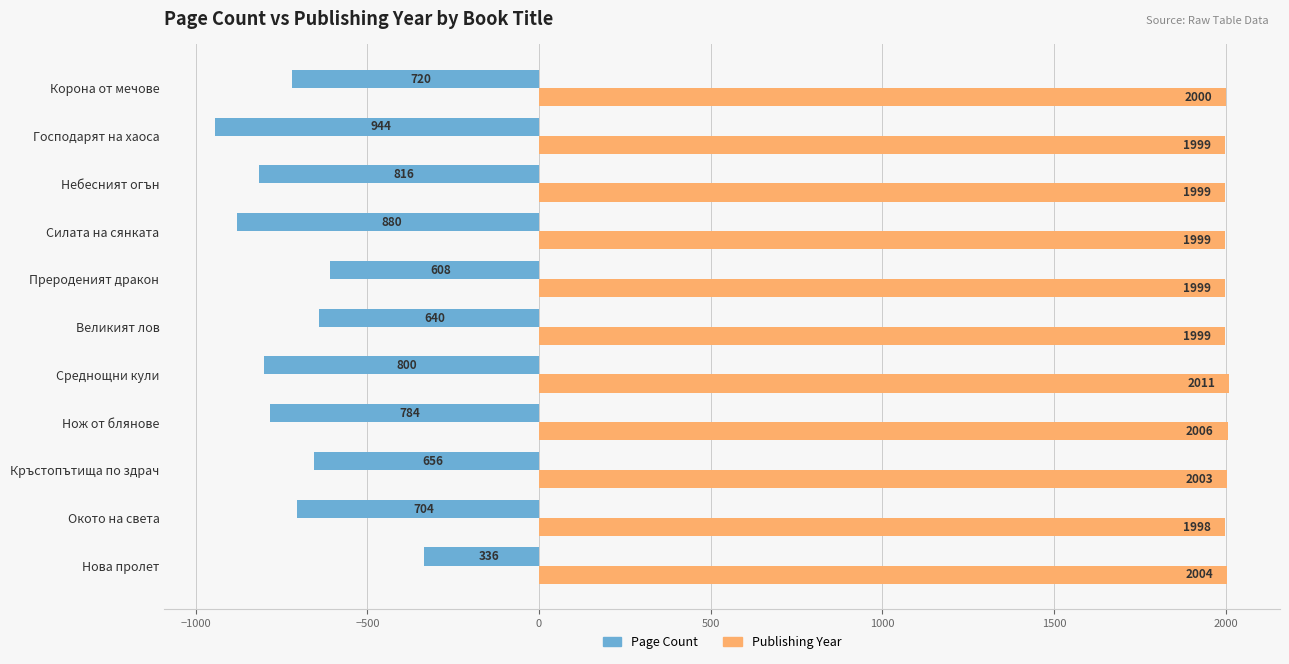

What is the approximate value of Page Count at Небесният огън, to the nearest 10?

-820